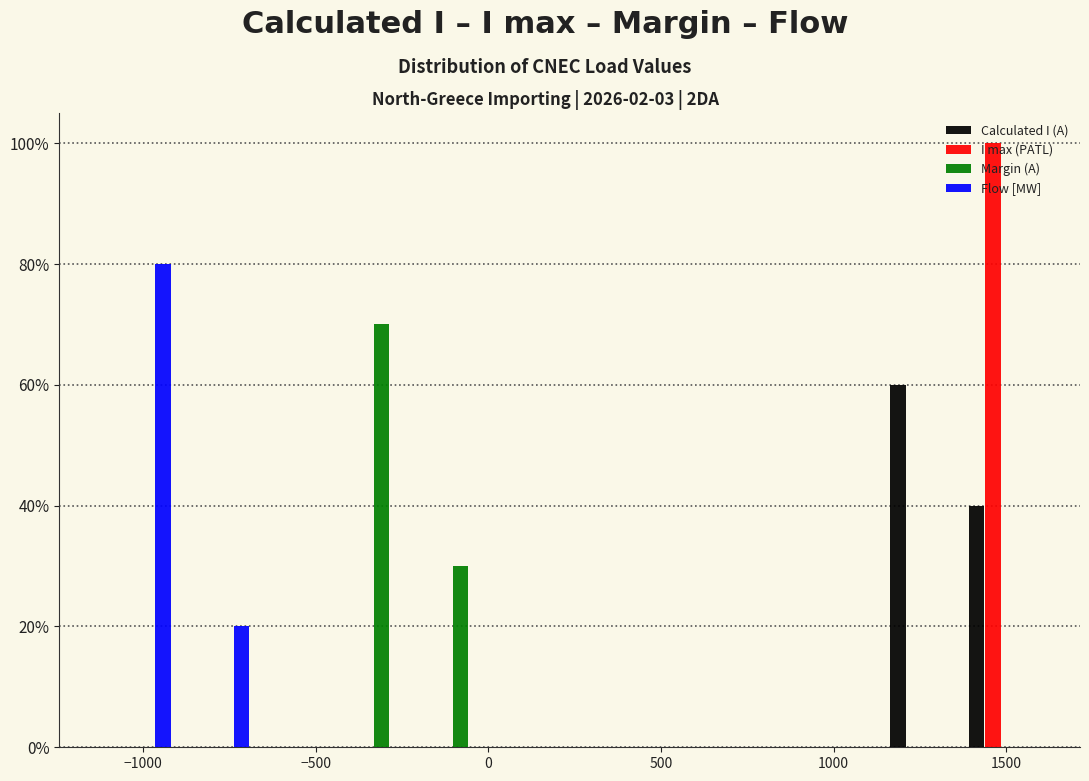

Reading left to right, transcribe this chart: for each range on the x-axis, give the height of each series' bar. Neither the bar edges nor the heights are printed on the chart, so give them approximately, as read against the axes.

-1150 to -900: Calculated I (A)=0	I max (PATL)=0	Margin (A)=0	Flow [MW]=80
-900 to -650: Calculated I (A)=0	I max (PATL)=0	Margin (A)=0	Flow [MW]=20
-650 to -450: Calculated I (A)=0	I max (PATL)=0	Margin (A)=0	Flow [MW]=0
-450 to -200: Calculated I (A)=0	I max (PATL)=0	Margin (A)=70	Flow [MW]=0
-200 to 0: Calculated I (A)=0	I max (PATL)=0	Margin (A)=30	Flow [MW]=0
0 to 250: Calculated I (A)=0	I max (PATL)=0	Margin (A)=0	Flow [MW]=0
250 to 450: Calculated I (A)=0	I max (PATL)=0	Margin (A)=0	Flow [MW]=0
450 to 700: Calculated I (A)=0	I max (PATL)=0	Margin (A)=0	Flow [MW]=0
700 to 900: Calculated I (A)=0	I max (PATL)=0	Margin (A)=0	Flow [MW]=0
900 to 1150: Calculated I (A)=0	I max (PATL)=0	Margin (A)=0	Flow [MW]=0
1150 to 1350: Calculated I (A)=60	I max (PATL)=0	Margin (A)=0	Flow [MW]=0
1350 to 1600: Calculated I (A)=40	I max (PATL)=100	Margin (A)=0	Flow [MW]=0